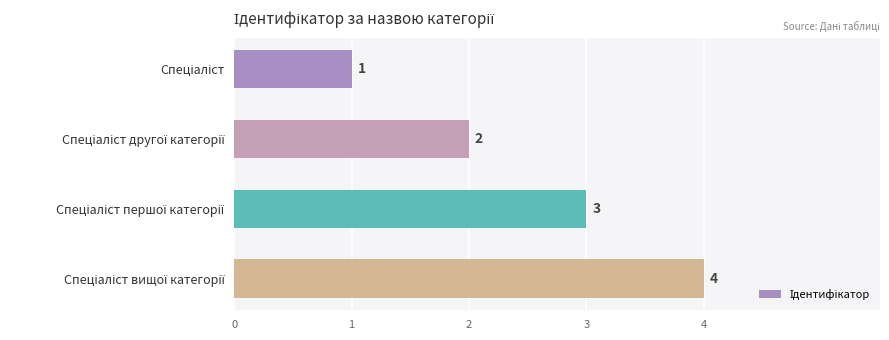

Are the bars horizontal?

Yes